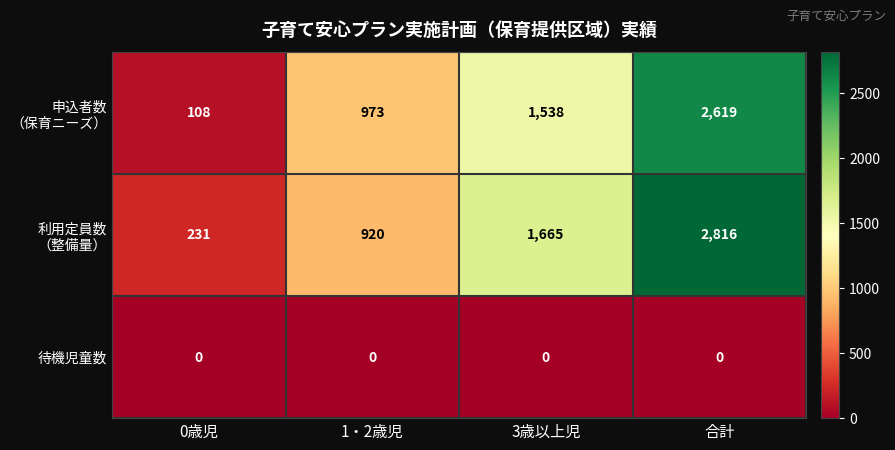

At which category is the sum across all series the highest?

合計